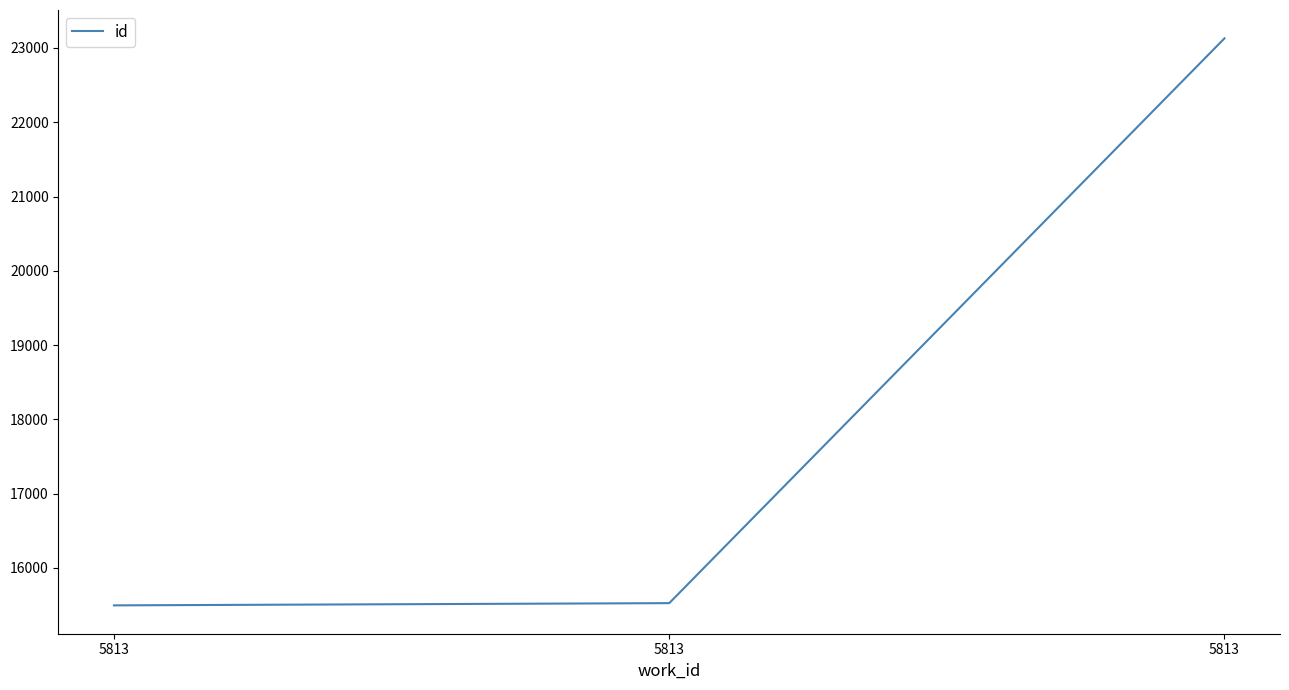

At which category does the chart reach its peak across all series?

5813